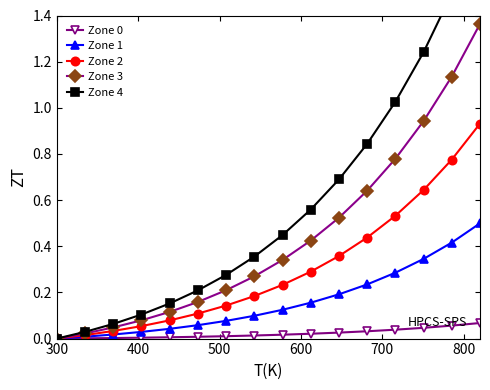

How many data points in Zone 2 are above 0?

15